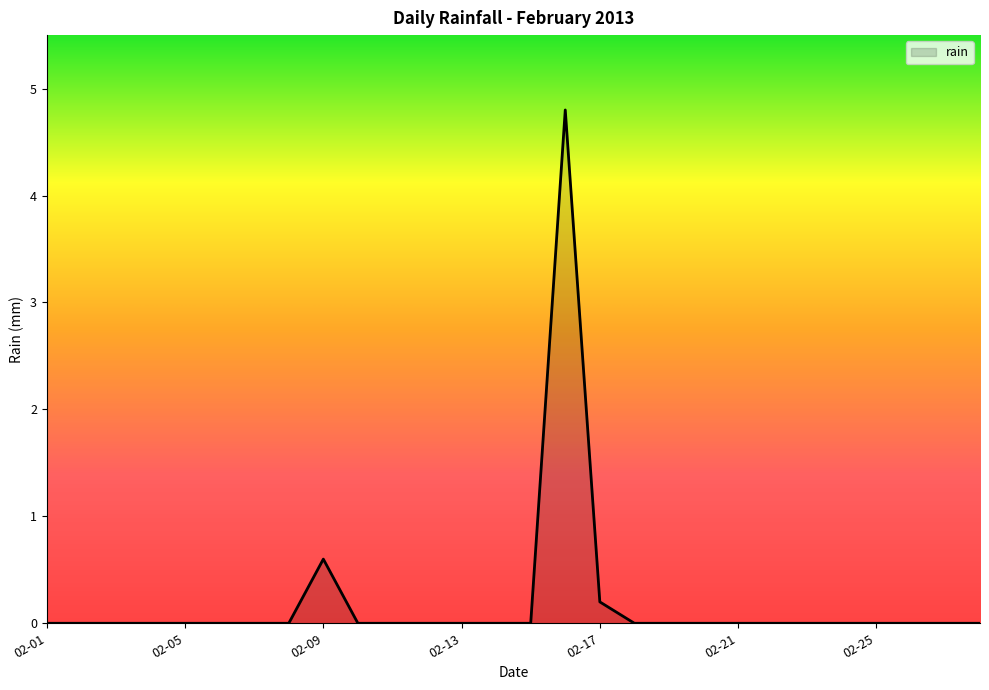

What is the greatest value displayed?

4.8